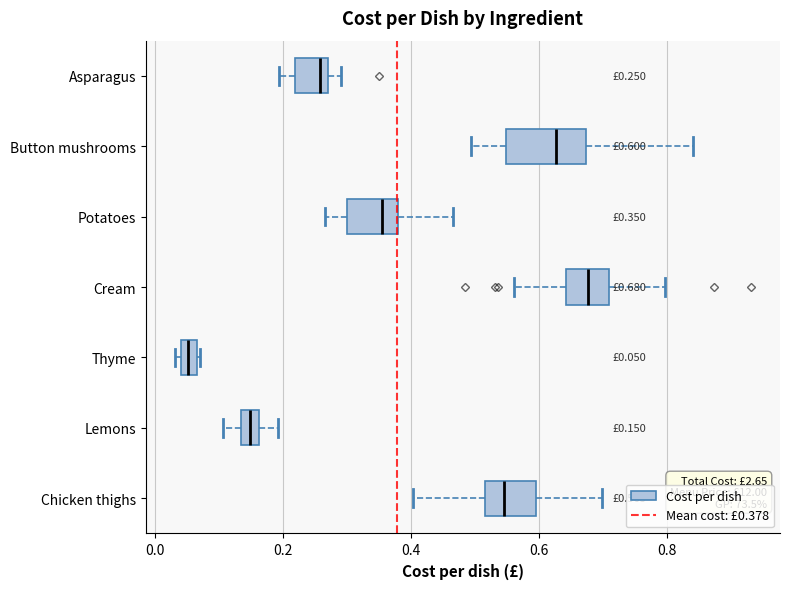

Which box is the widest, from its left edge to its right edge?

Button mushrooms